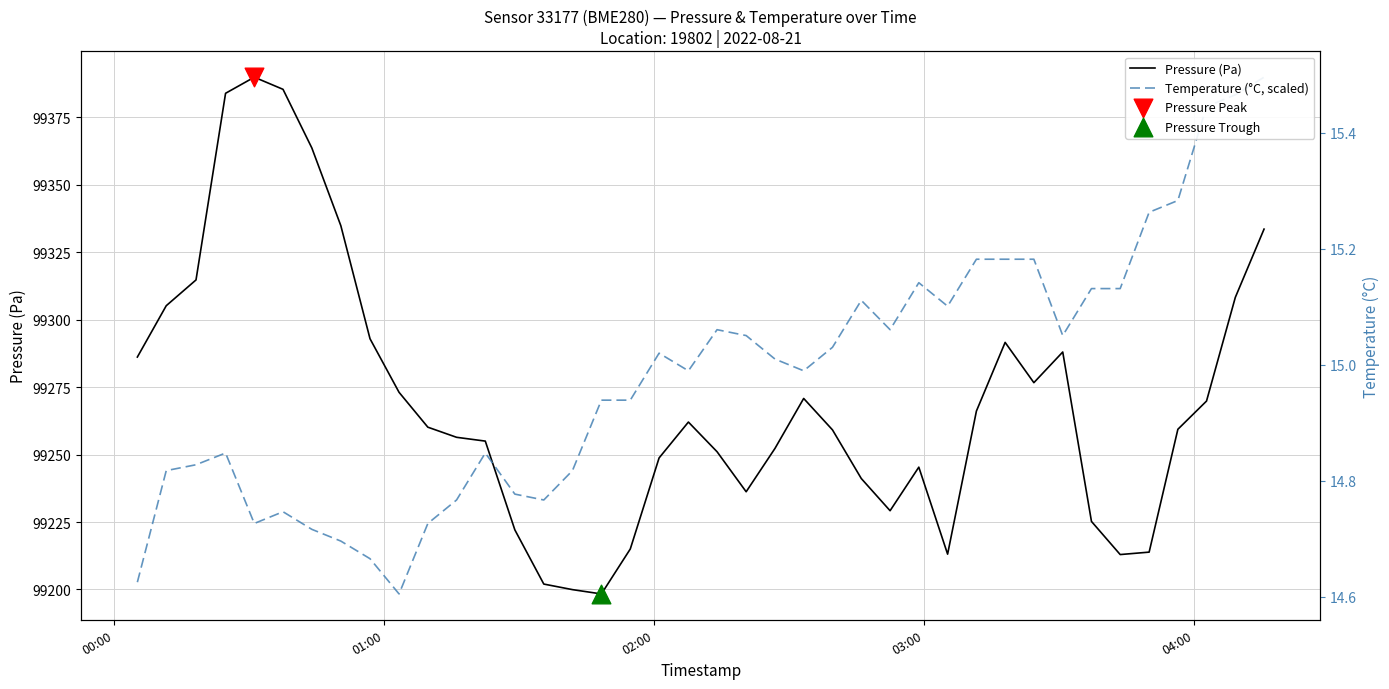

Which series has the widest spread of Y values?

Pressure (Pa)